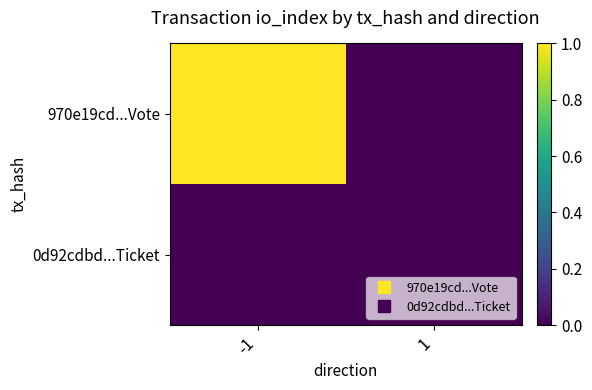

Reading left to right, extract all data points from this chart.

970e19cd...Vote: -1=1	1=0
0d92cdbd...Ticket: -1=0	1=0